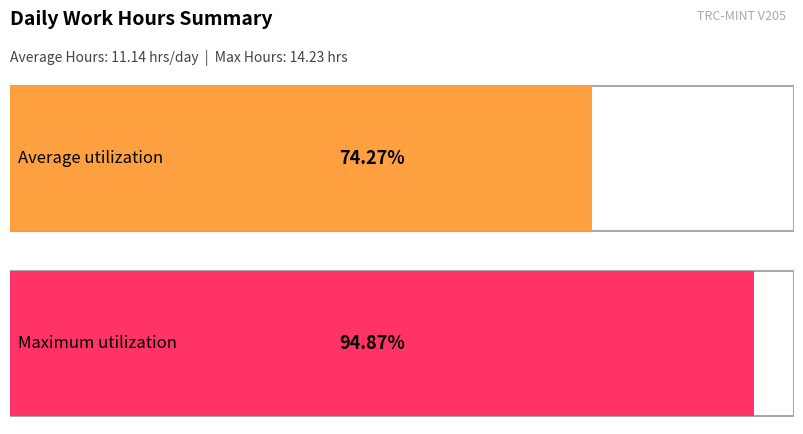

How many distinct data groups are displayed?

2